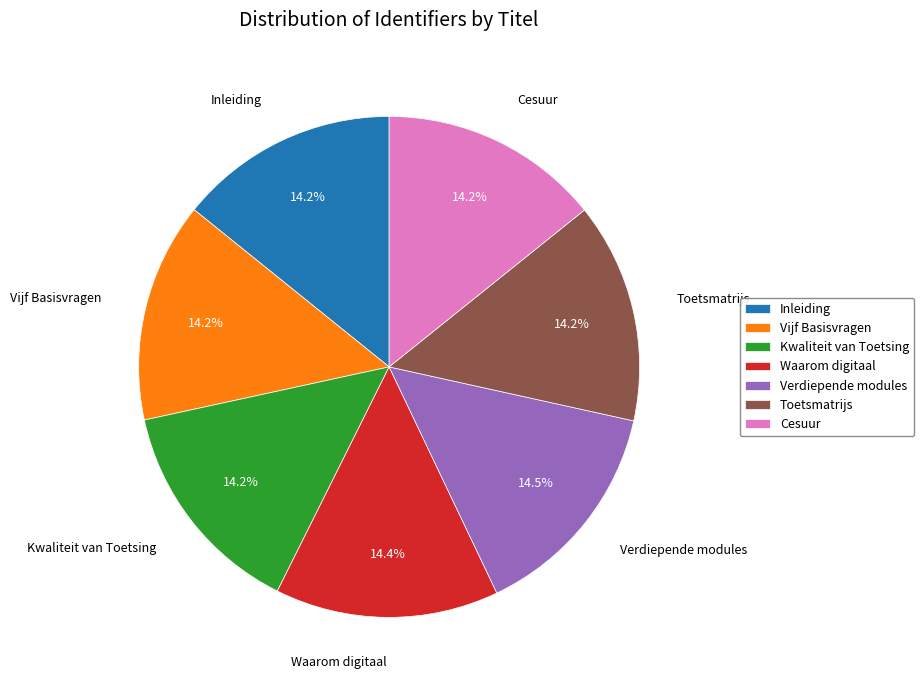

Is there a majority slice in this chart?

No